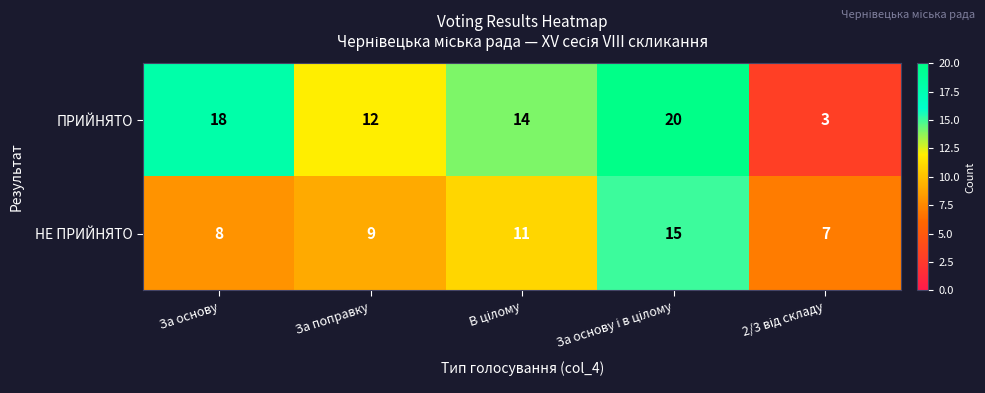

How many series are shown in this chart?

2